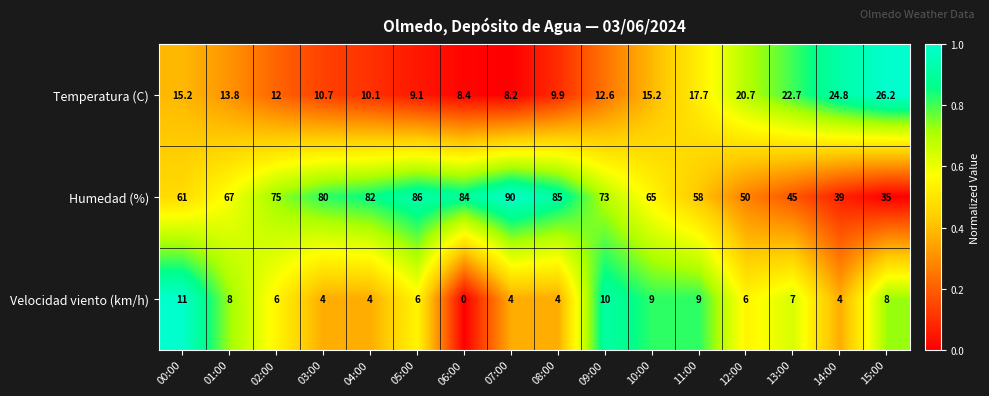

How many data points in Humedad (%) are less than 73?

8